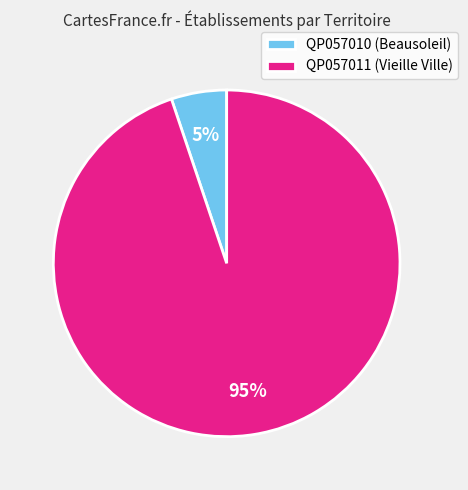

Is there a majority slice in this chart?

Yes